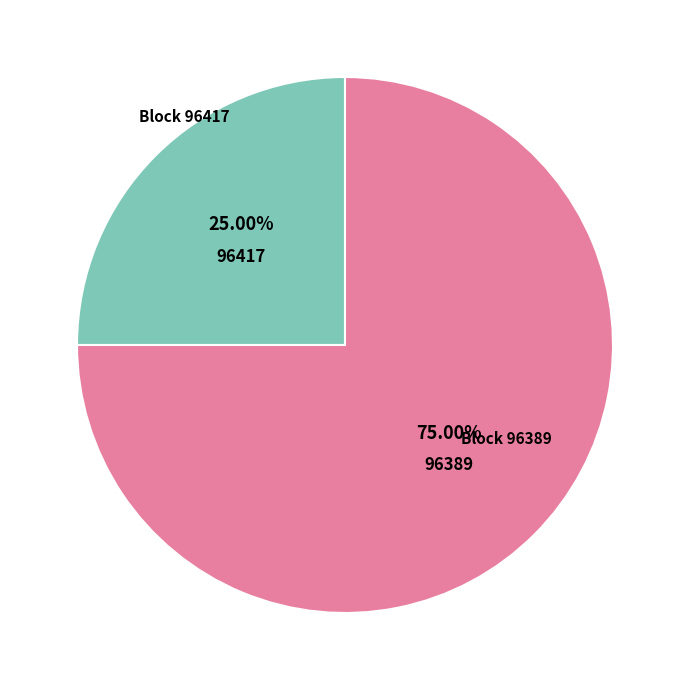

How many segments does this pie chart have?

2